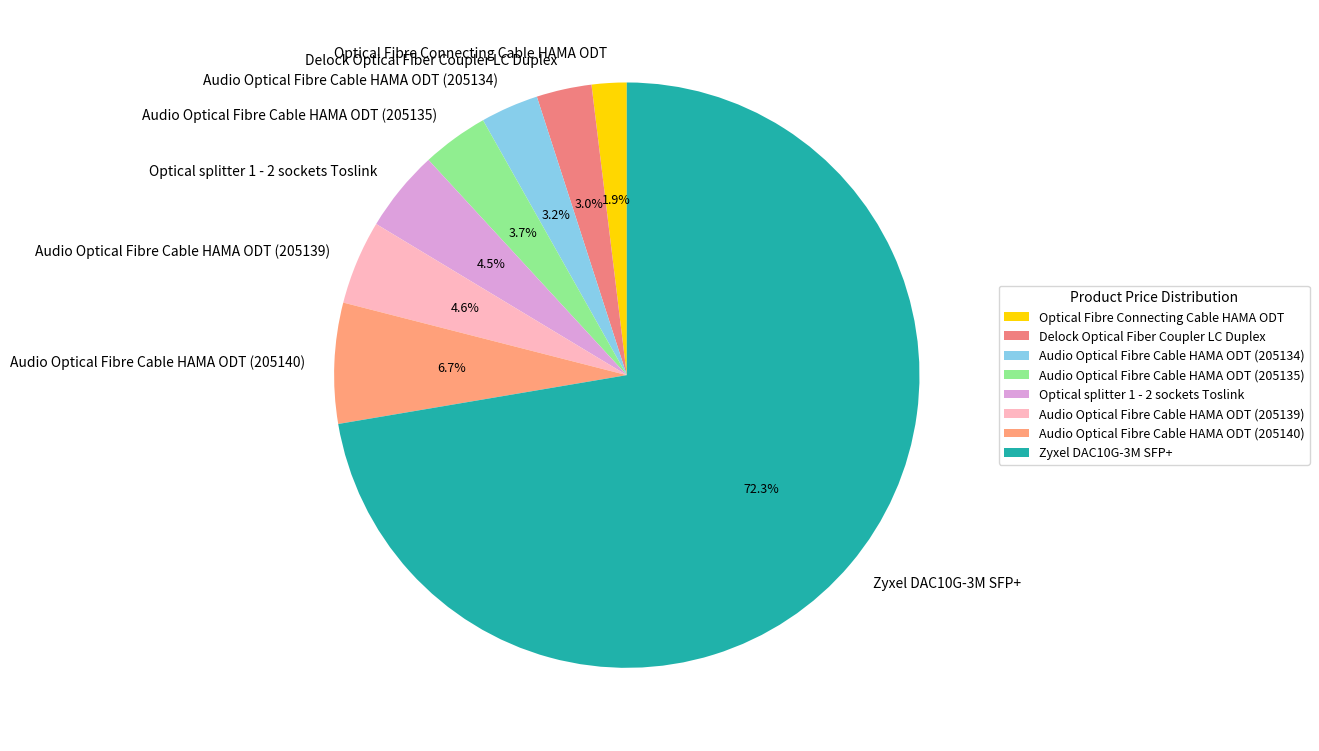

Approximately how many times larger is the value at Optical splitter 1 - 2 sockets Toslink compared to Audio Optical Fibre Cable HAMA ODT (205135)?

1.2